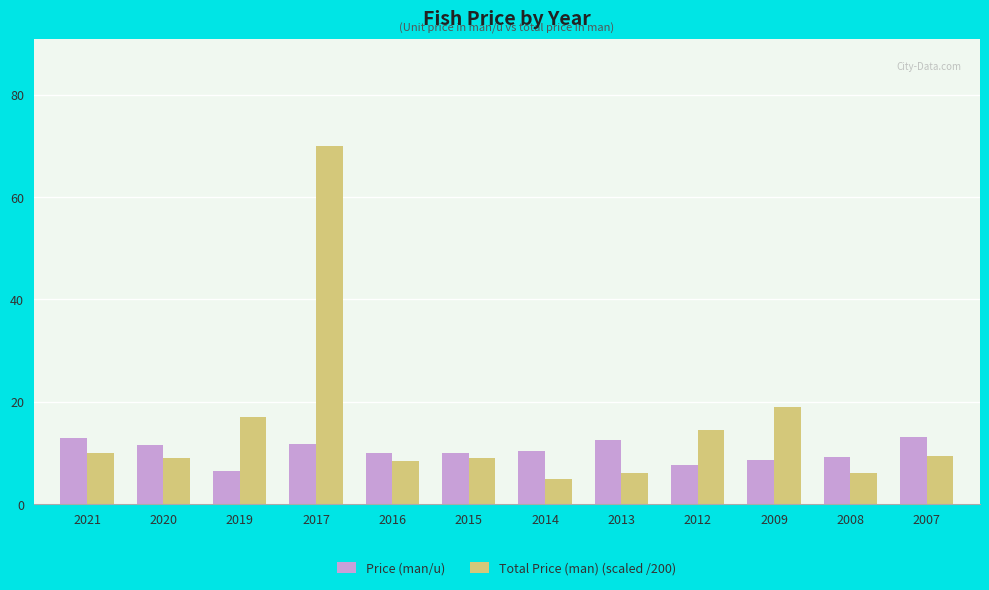

Count the number of categories in the chart.

12